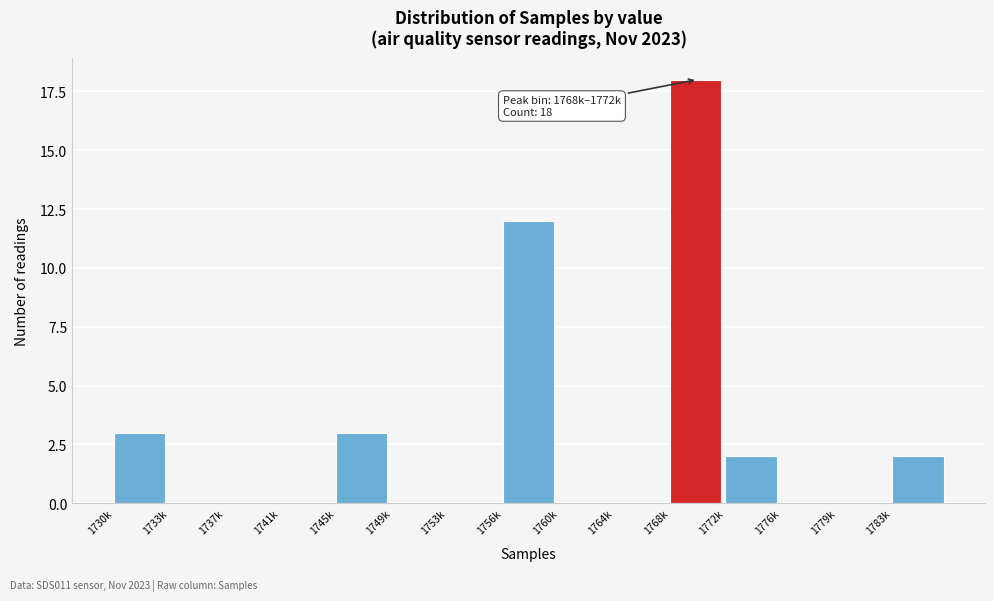

Reading right to left, list all the values displayed in this chart.

1783k=2	1779k=0	1776k=0	1772k=2	1768k=18	1764k=0	1760k=0	1756k=12	1753k=0	1749k=0	1745k=3	1741k=0	1737k=0	1733k=0	1730k=3